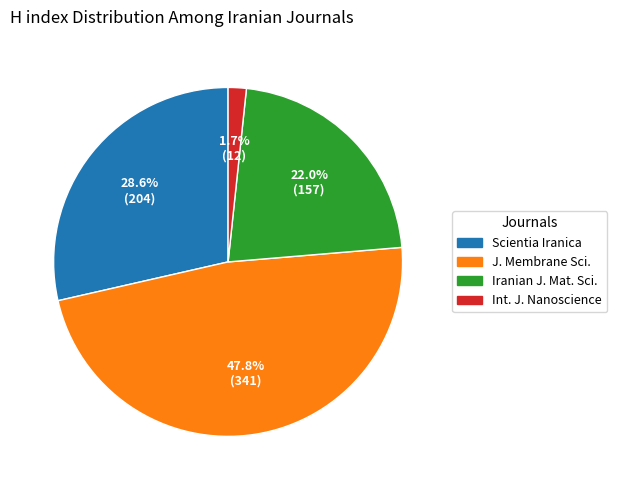

Is the sum of J. Membrane Sci. and Iranian J. Mat. Sci. greater than half?

Yes